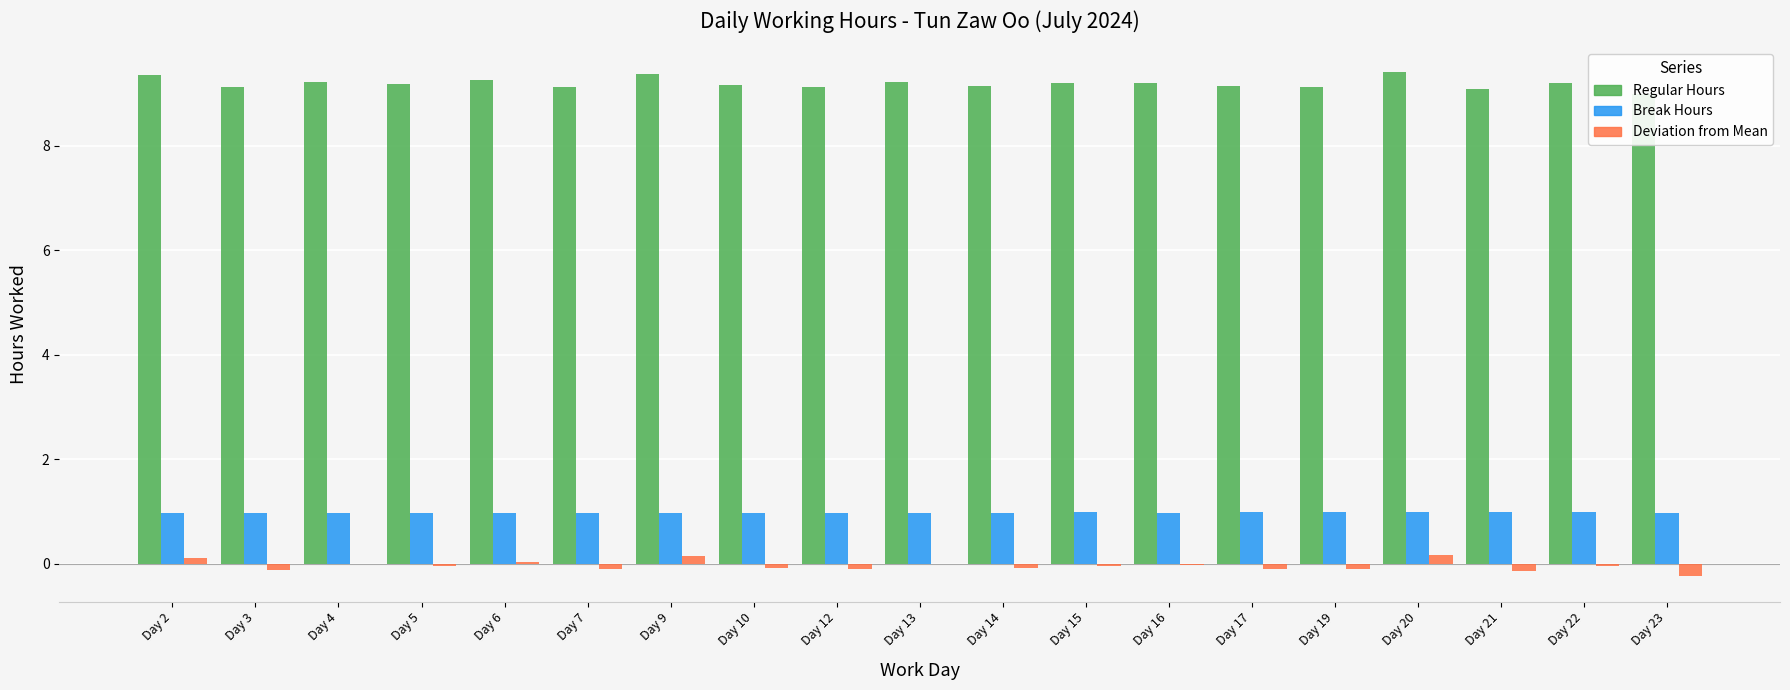

What is the sum of all Break Hours values?

18.6